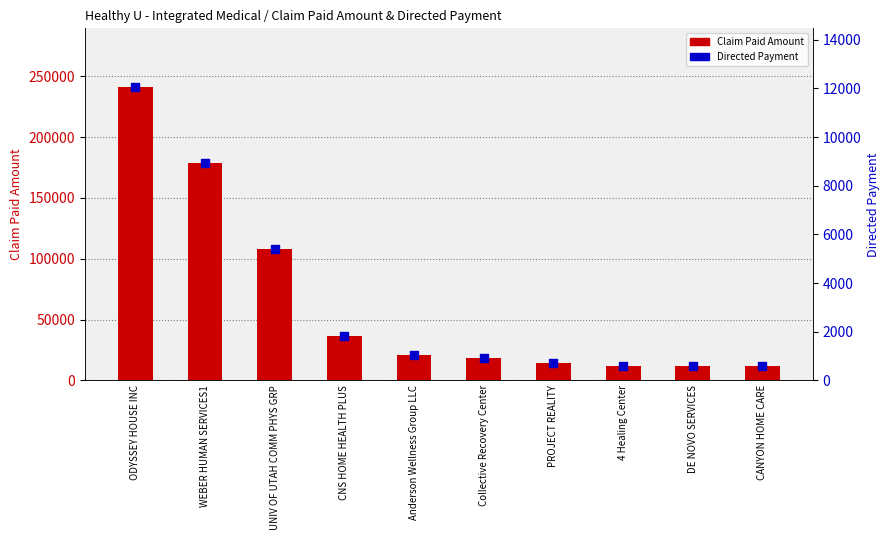

Which series has the widest spread of Y values?

Claim Paid Amount